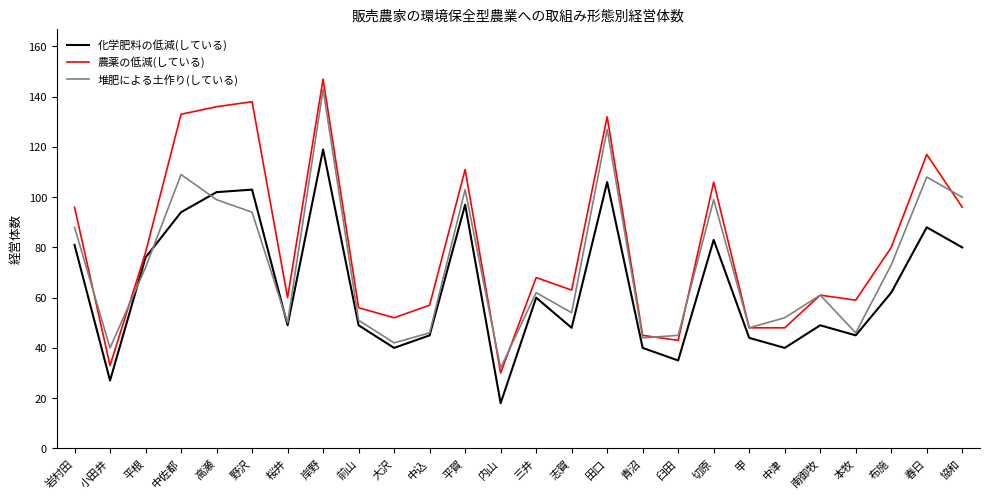

What is the difference between the 堆肥による土作り(している) values at 田口 and 本牧?

81